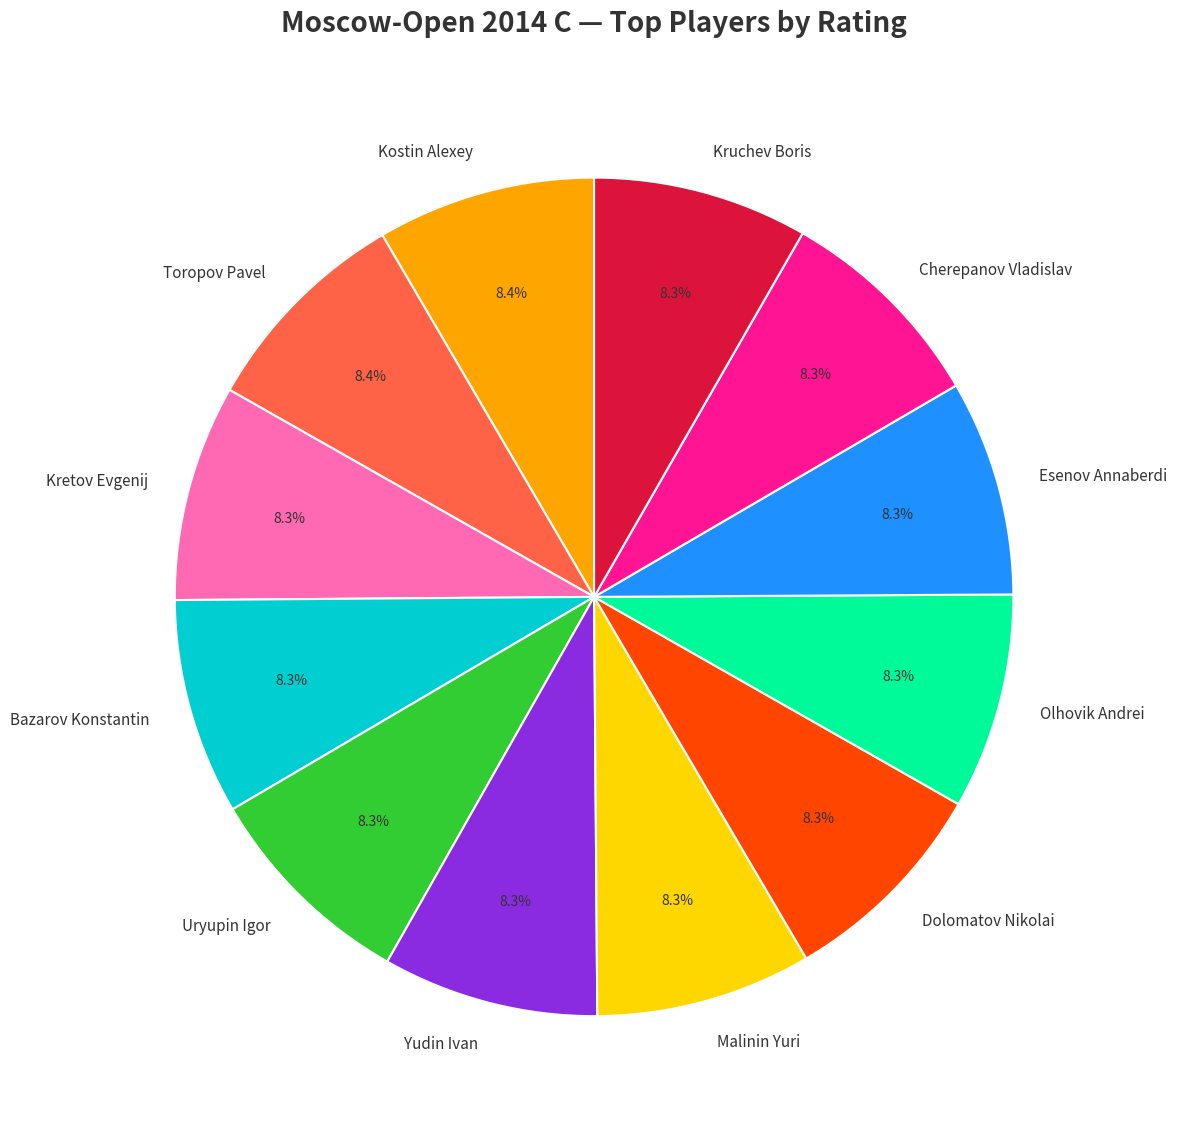

Is there a majority slice in this chart?

No